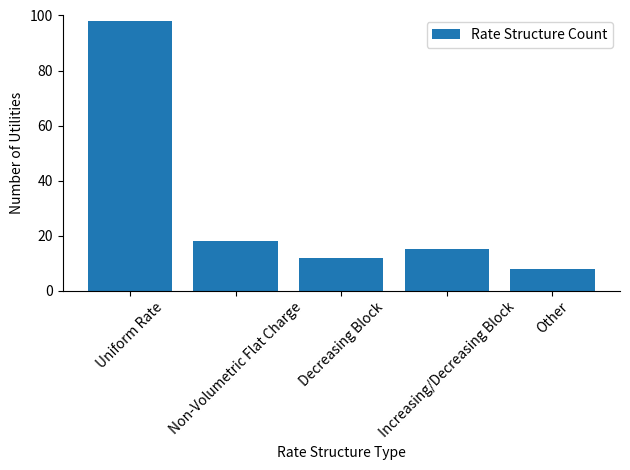

What is the label of the 5th bar from the right?

Uniform Rate